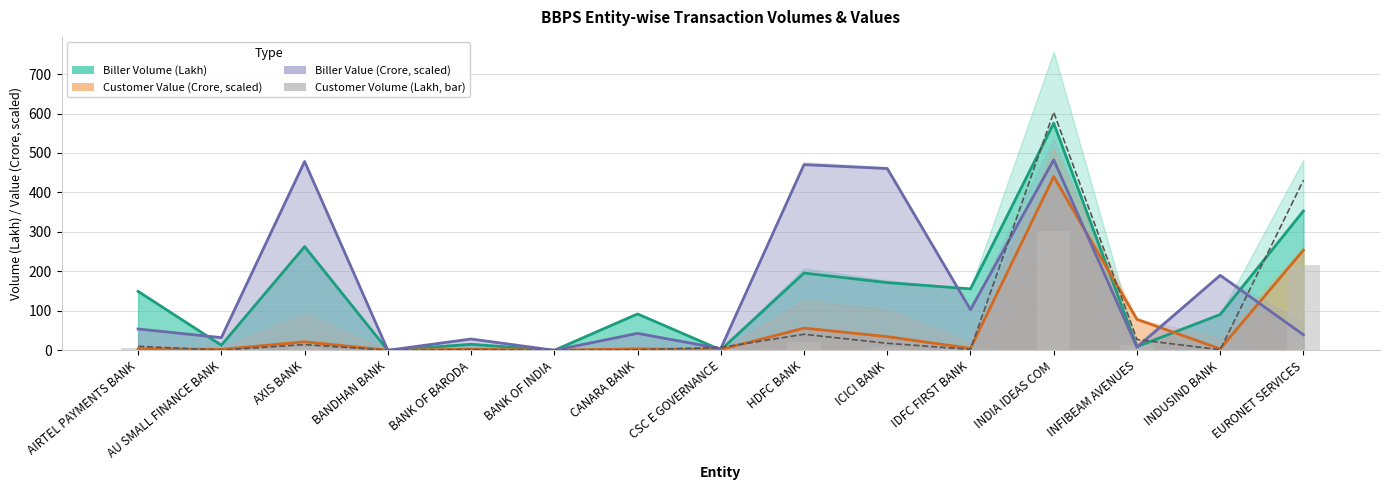

Which series changed the most between BANDHAN BANK and CANARA BANK?

Biller Volume (Lakh)